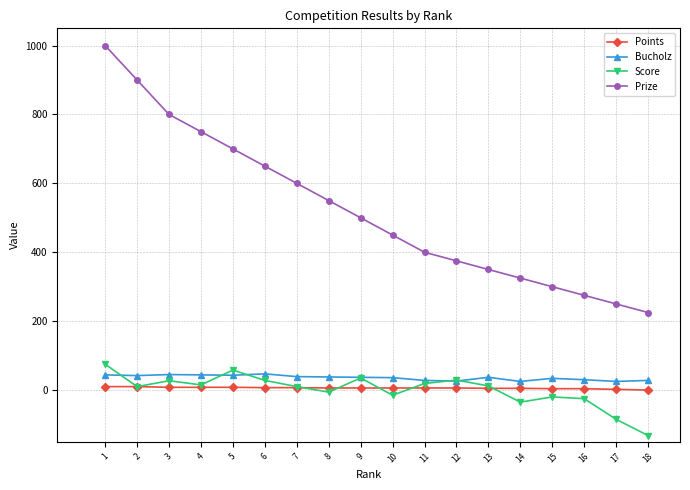

Is it true that Prize equals 300 at 15?

True